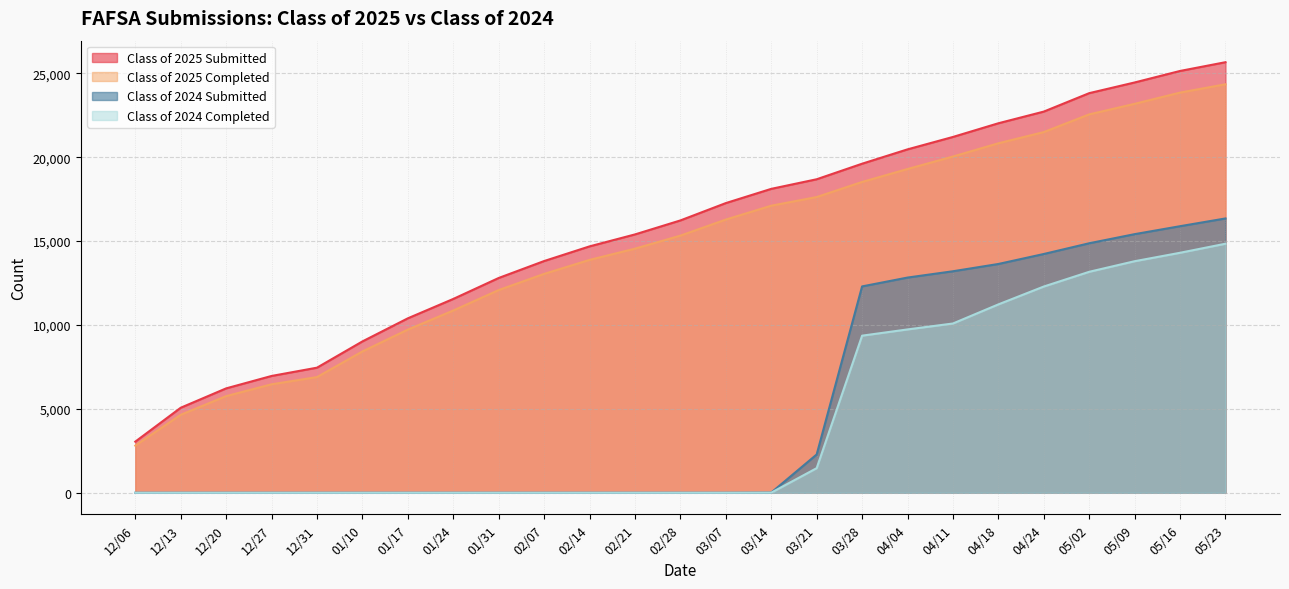

How many lines are shown in the chart?

4